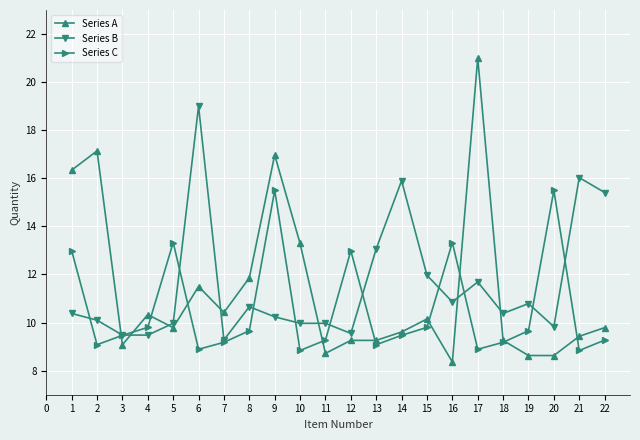

True or false: Series B and Series A intersect in this chart.

True